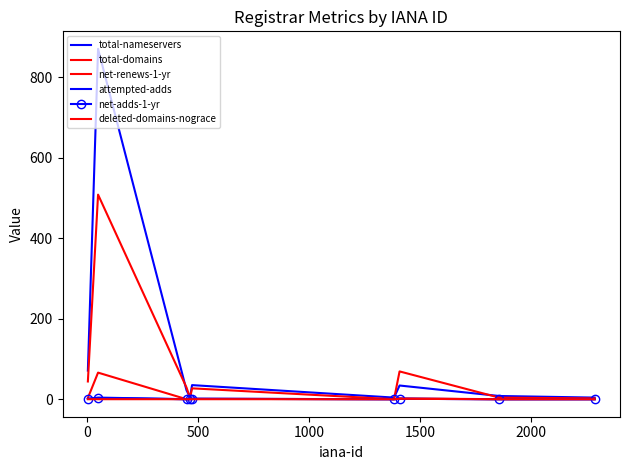

True or false: total-domains and net-adds-1-yr intersect in this chart.

False